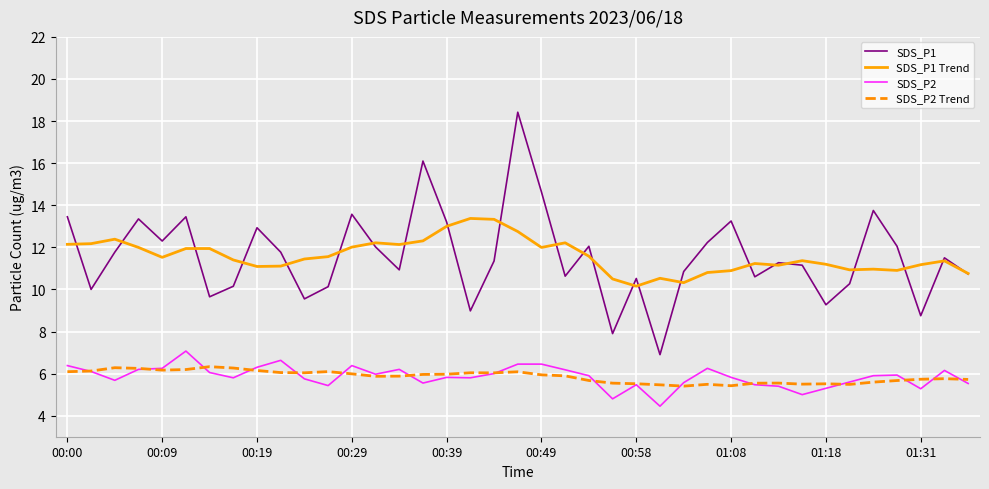

Which series has the widest spread of values?

SDS_P1